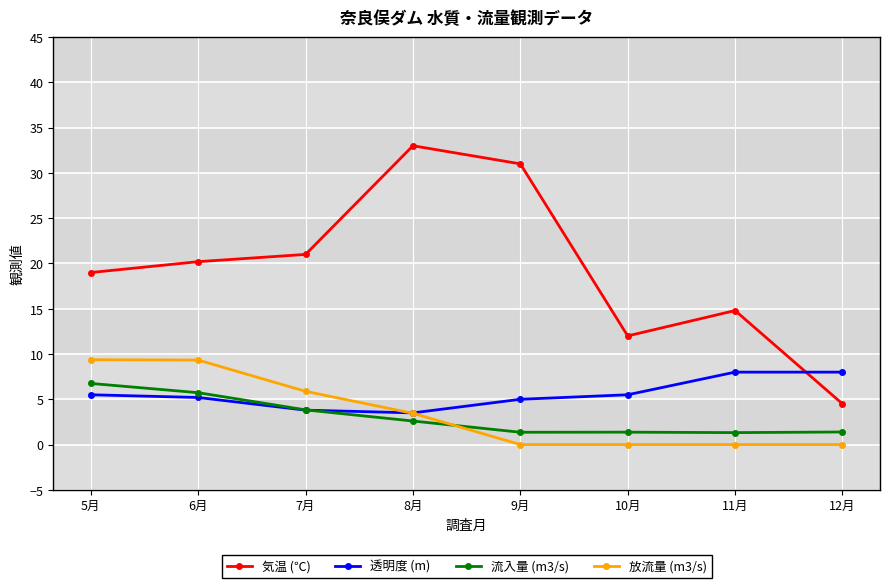

True or false: 流入量 (m3/s) has a value of 1.4 at 9月.

True